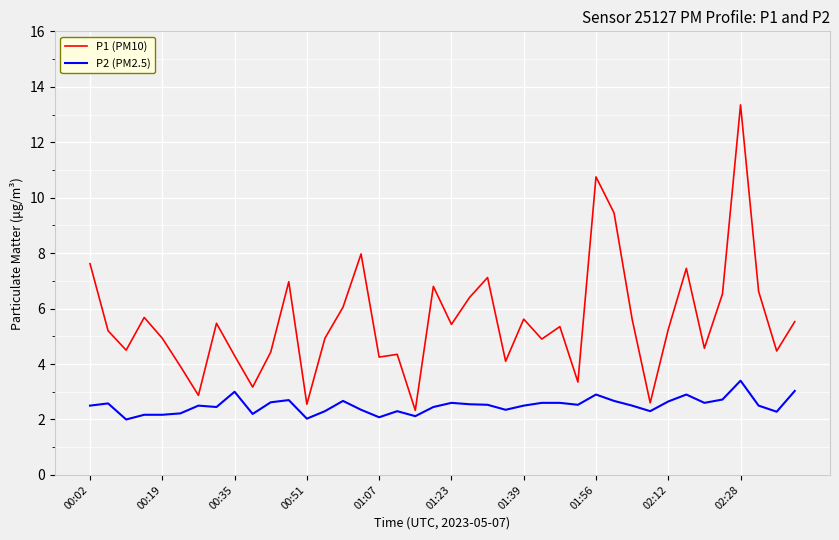

What is the difference between the second highest and second lowest values in the P1 (PM10) series?

8.2